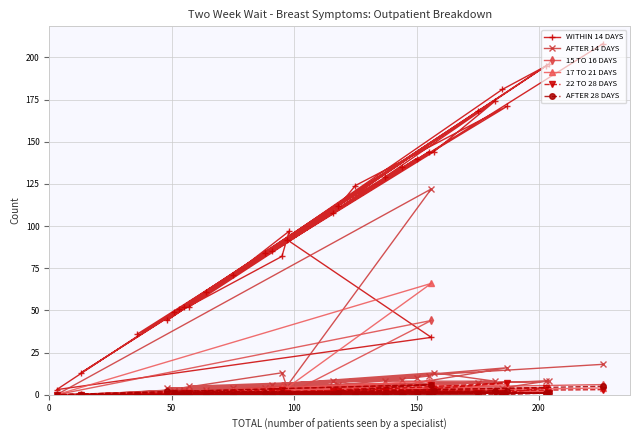

Which series has the largest range (max minus min)?

WITHIN 14 DAYS